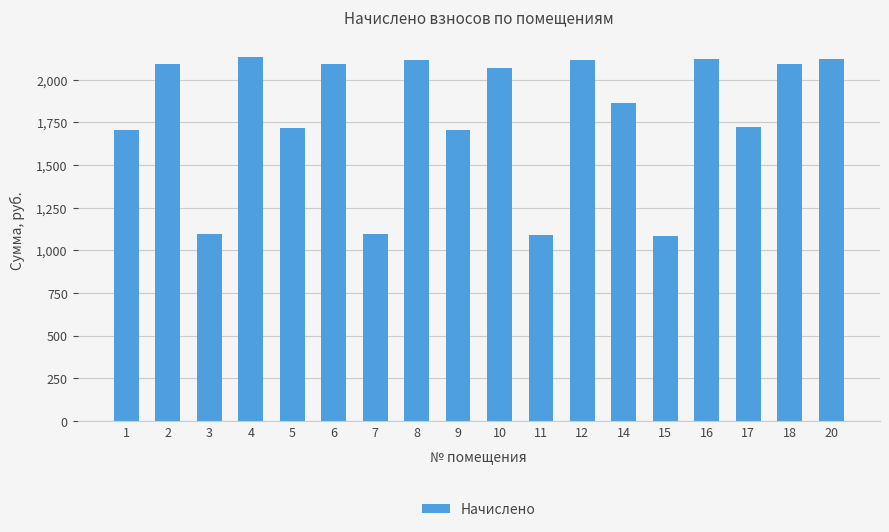

What is the difference between the values at 6 and 14?

224.9